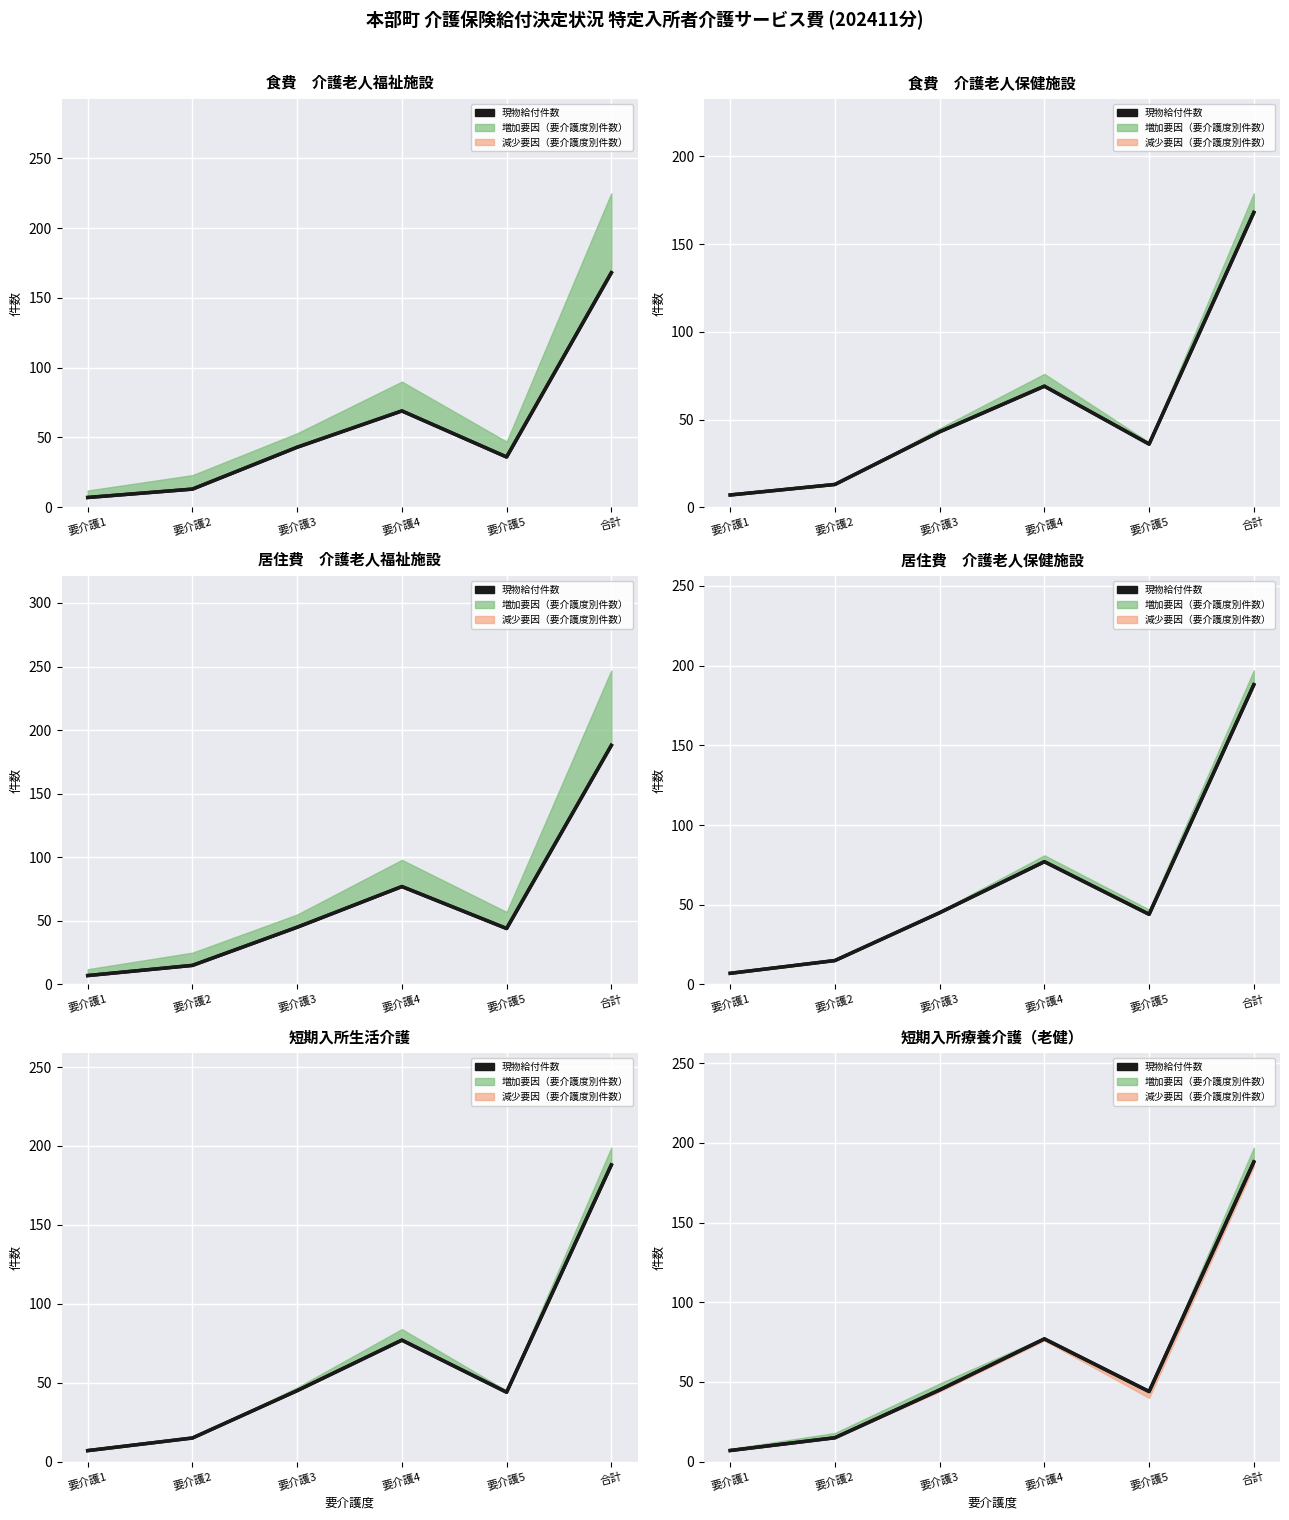

Reading left to right, what are all the values shown in this chart?

7	15	45	77	44	188